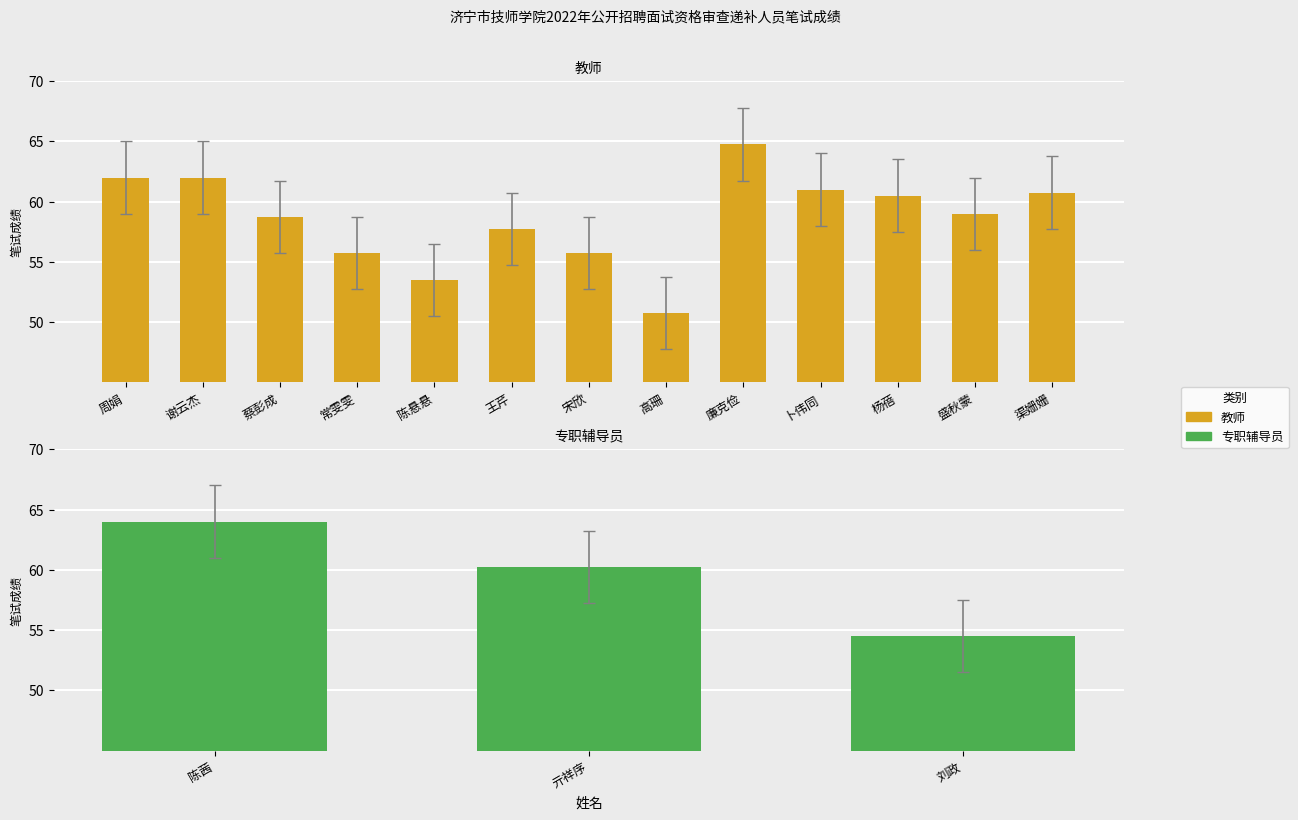

What is the label of the 8th bar from the left?

高珊